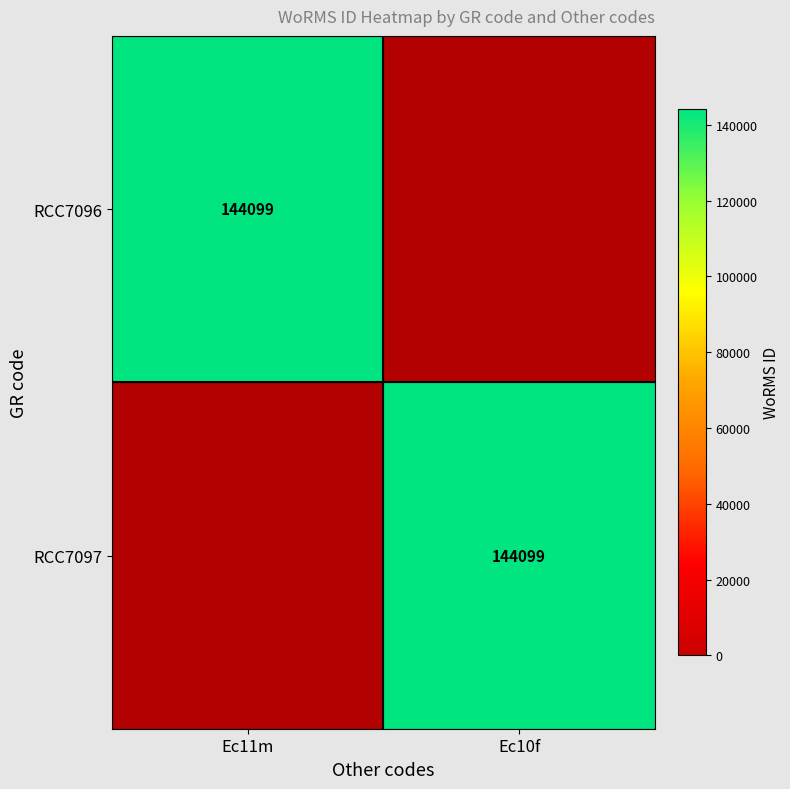

True or false: RCC7097 has a value of 191988 at Ec10f.

False